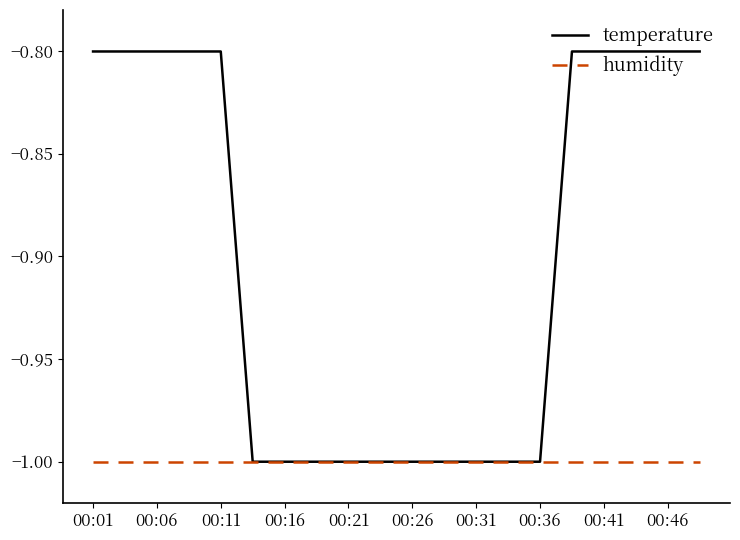

Count the temperature values in the range -1 to 0.

20